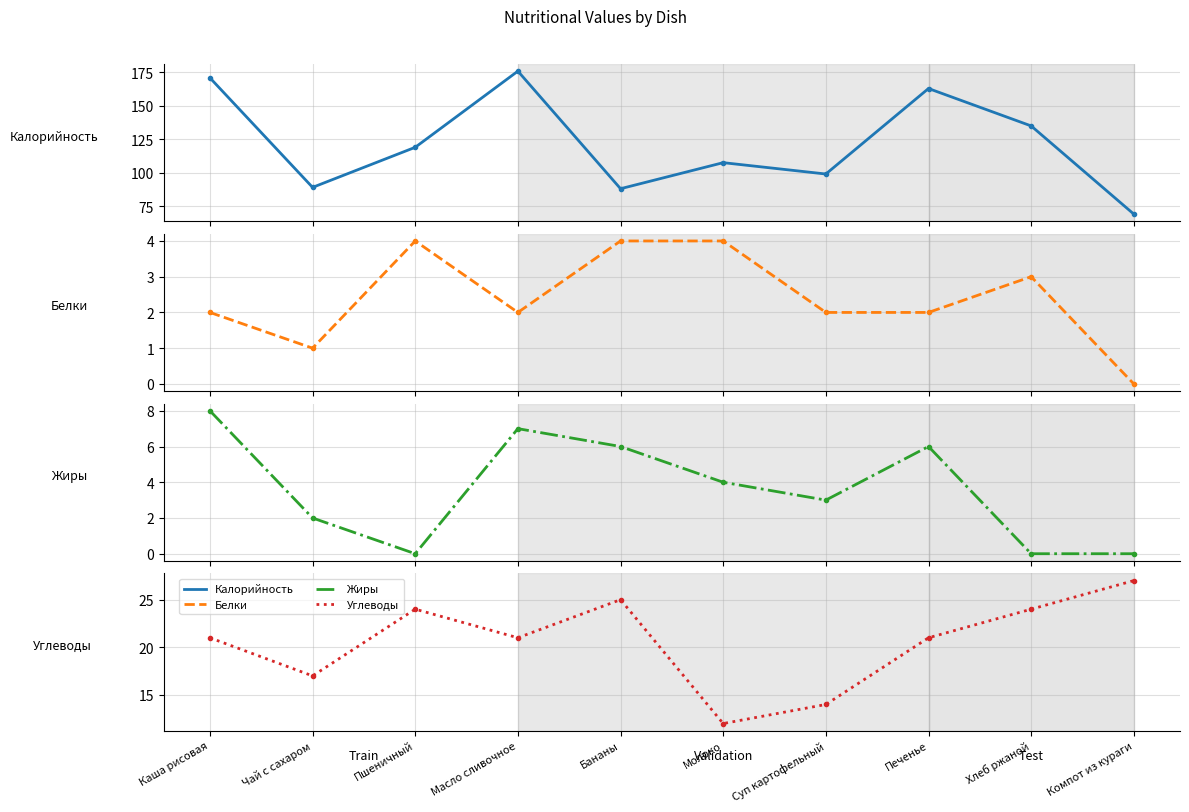

Where is Белки nearest to the value 2?

Каша рисовая